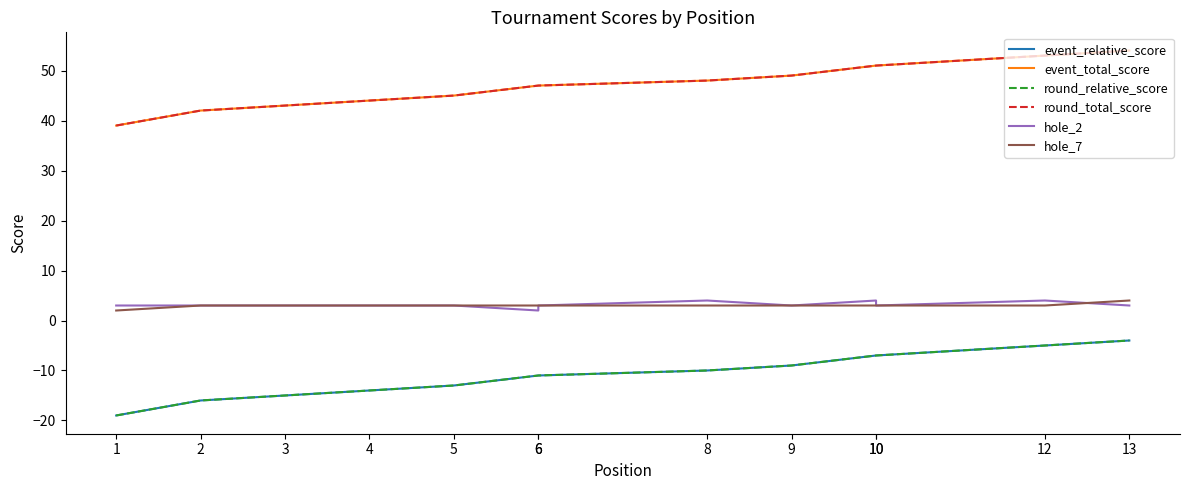

True or false: round_relative_score has a value of -2 at 8.

False